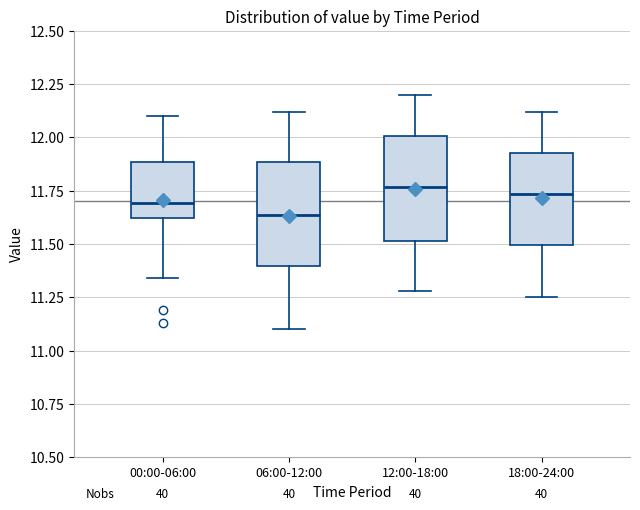

Reading left to right, transcribe this box plot: for each box, give where its median line is, the range the box spans, and where its two whiskers end, as read against the y-axis. The values are not printed on the chart, so give them approximately, as read against the axis.

00:00-06:00: median 11.70, box 11.60 to 11.90, whiskers 11.35 to 12.10
06:00-12:00: median 11.65, box 11.40 to 11.90, whiskers 11.10 to 12.10
12:00-18:00: median 11.75, box 11.50 to 12.00, whiskers 11.30 to 12.20
18:00-24:00: median 11.75, box 11.50 to 11.95, whiskers 11.25 to 12.10